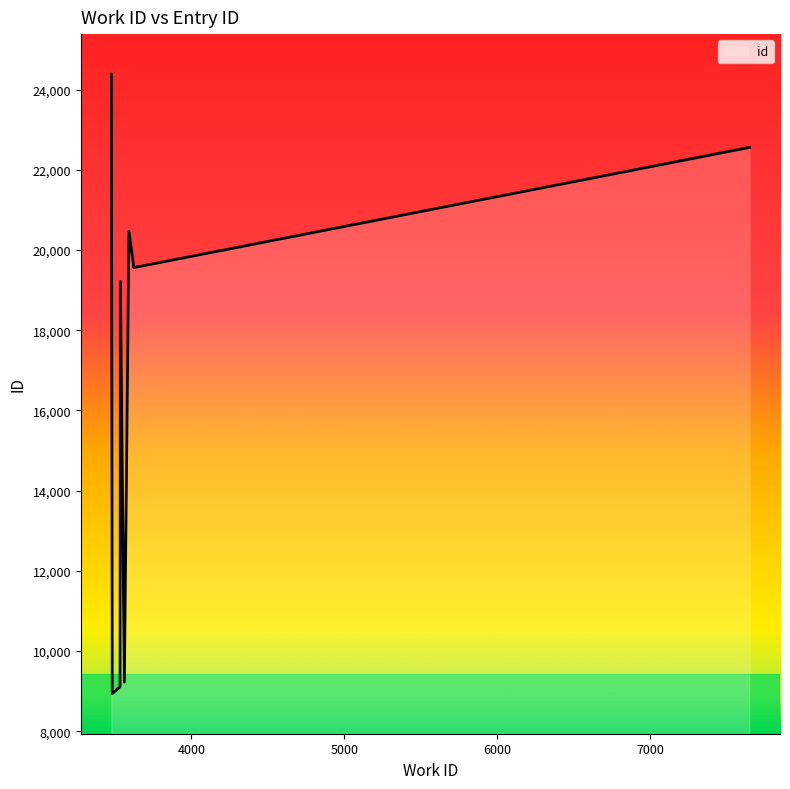

The chart shows a value of 32364 at 3591. True or false?

False